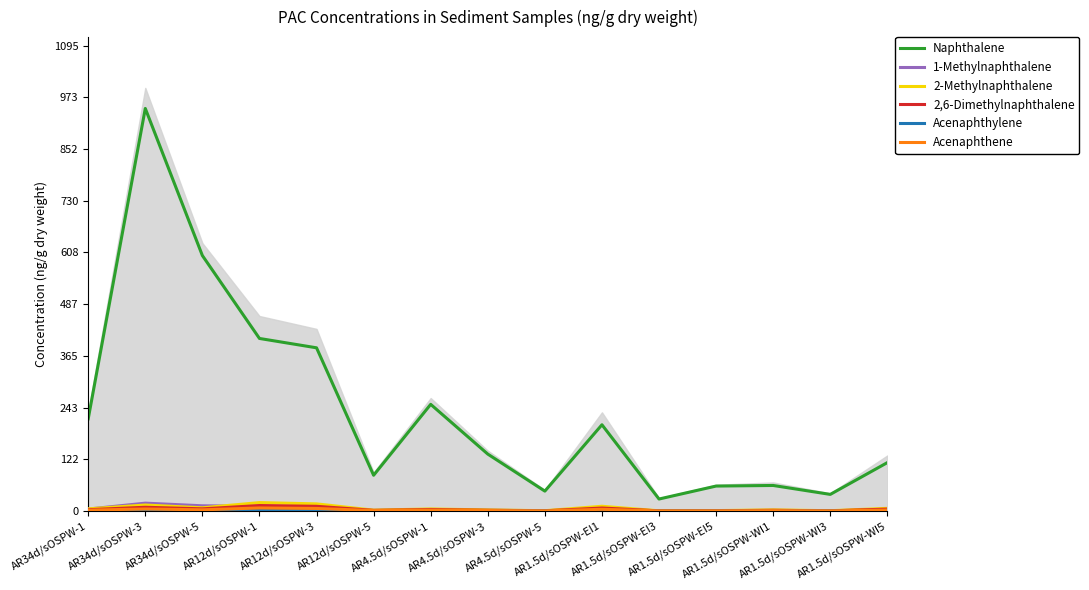

The Naphthalene series shows 65.3 at AR1.5d/sOSPW-WI3. True or false?

False